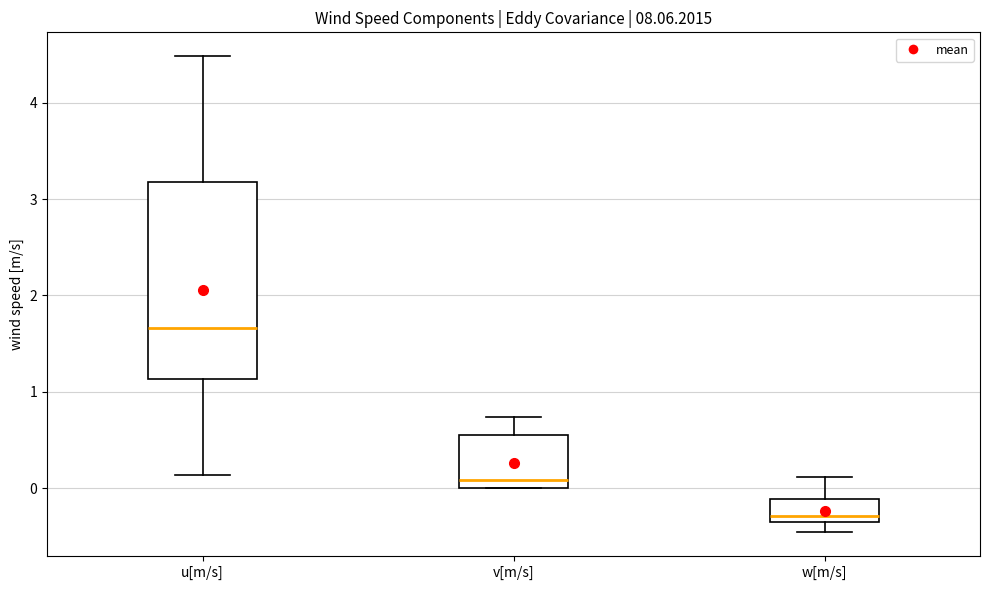

Comparing the boxes themselves (not the whiskers), which one is the tallest?

u[m/s]